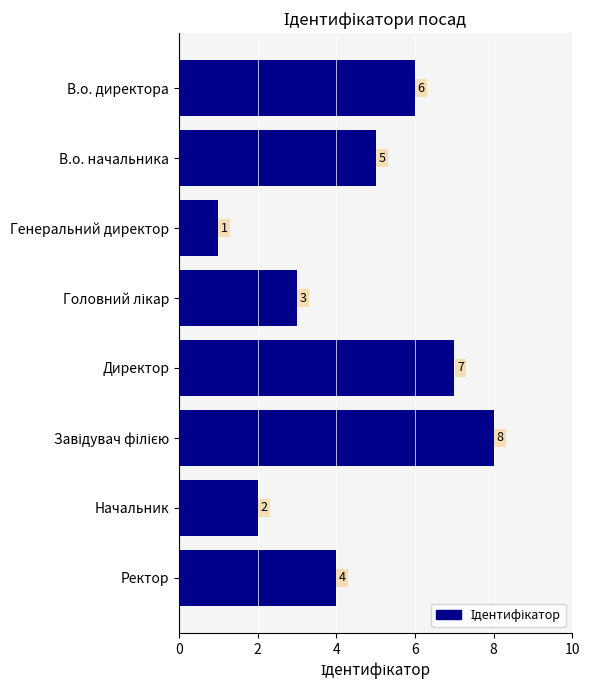

What is the sum of all values?

36